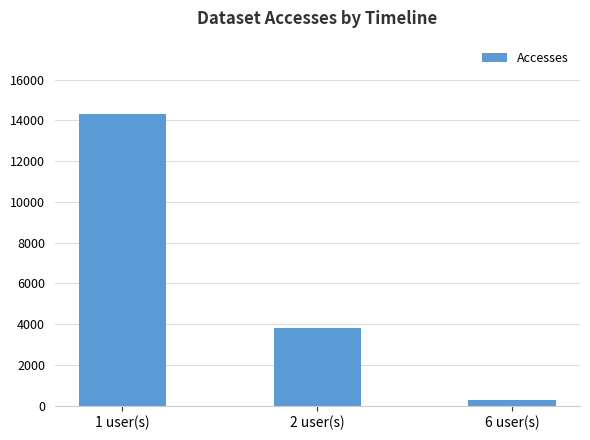

Where is the data nearest to the value 7297?

2 user(s)